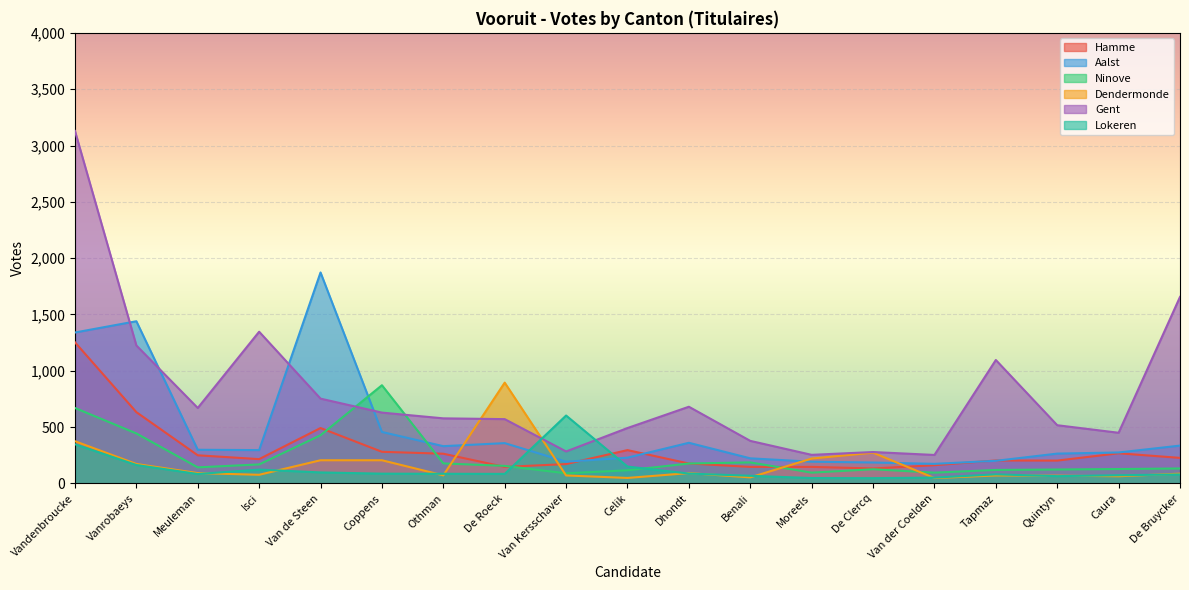

What position from the right is Van der Coelden?

5